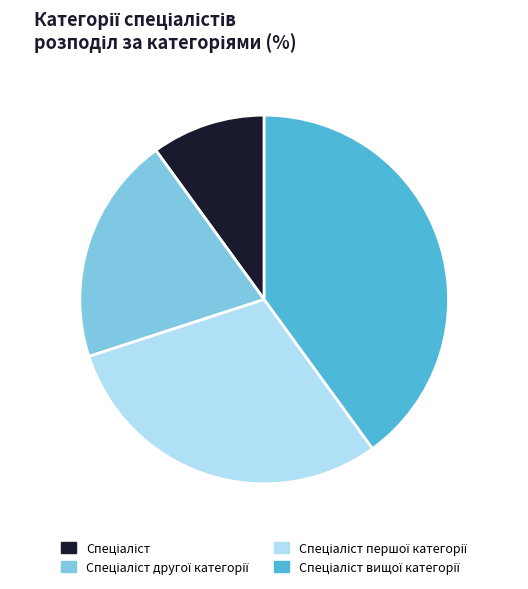

How many segments does this pie chart have?

4